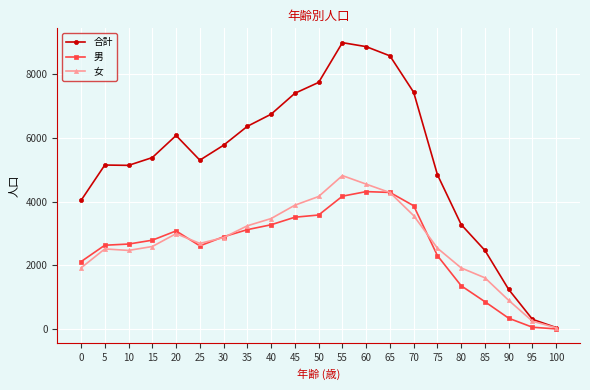

What is the value of the 合計 point at the 12th from the left?

8988